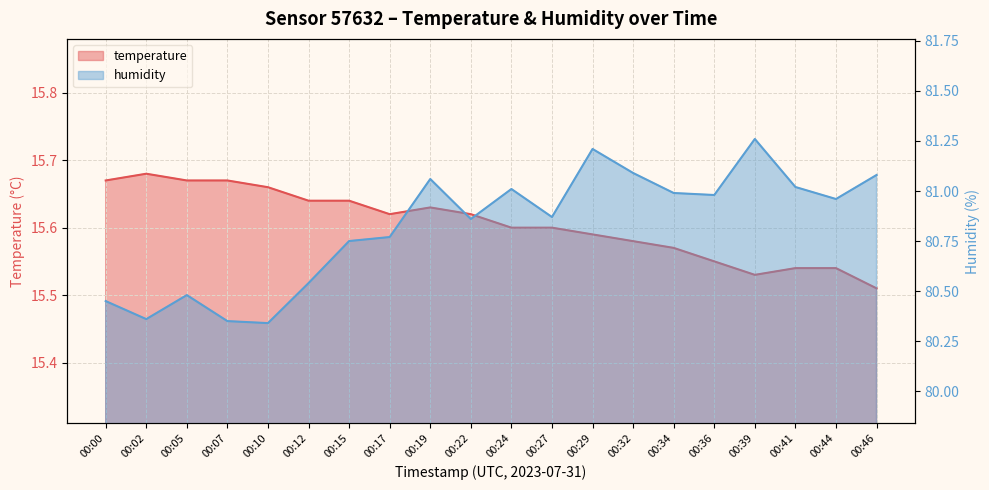

Rank the categories by temperature value from highest to lowest.

00:02, 00:00, 00:05, 00:07, 00:10, 00:12, 00:15, 00:19, 00:17, 00:22, 00:24, 00:27, 00:29, 00:32, 00:34, 00:36, 00:41, 00:44, 00:39, 00:46